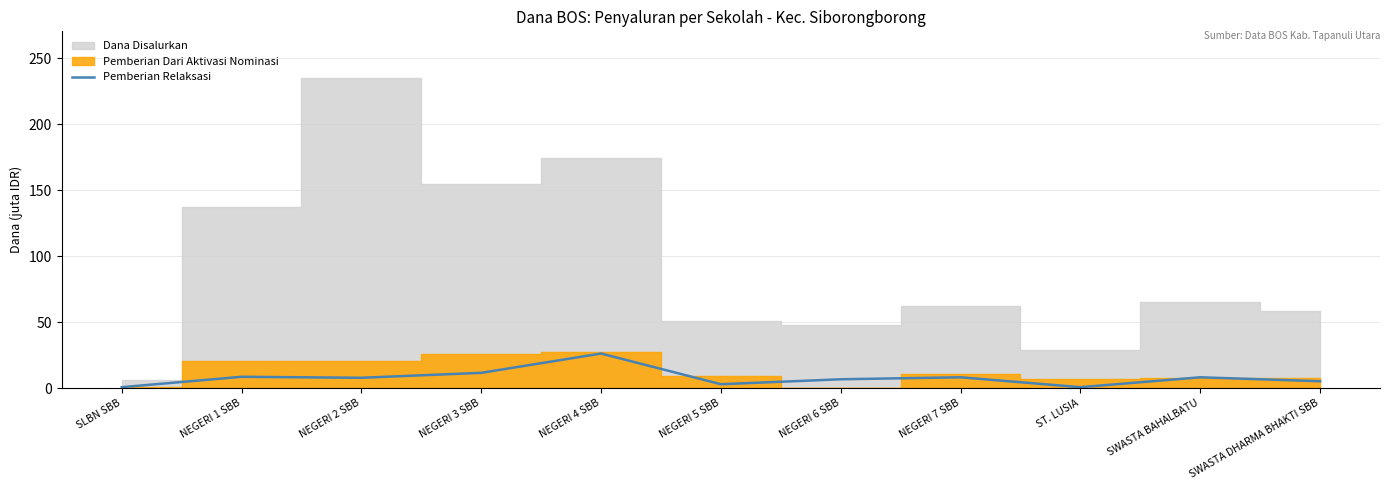

Reading left to right, list all the values displayed in this chart.

SLBN SBB=0.8	NEGERI 1 SBB=8.6	NEGERI 2 SBB=7.9	NEGERI 3 SBB=11.6	NEGERI 4 SBB=26.2	NEGERI 5 SBB=3.0	NEGERI 6 SBB=6.8	NEGERI 7 SBB=8.2	ST. LUSIA=0.8	SWASTA BAHALBATU=8.2	SWASTA DHARMA BHAKTI SBB=5.2